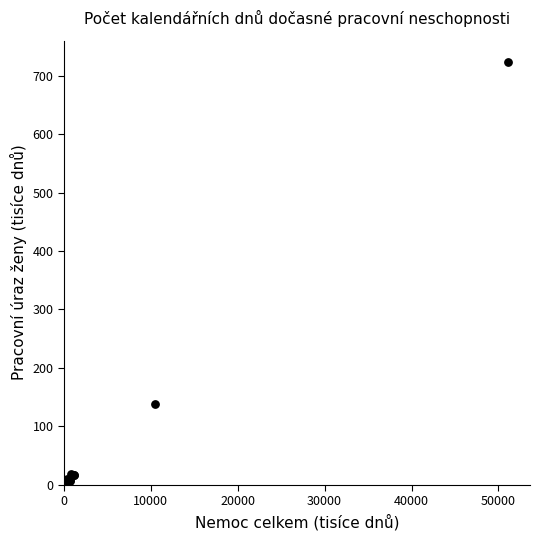

What Y value in the scatter plot is closest to 363?

137.8